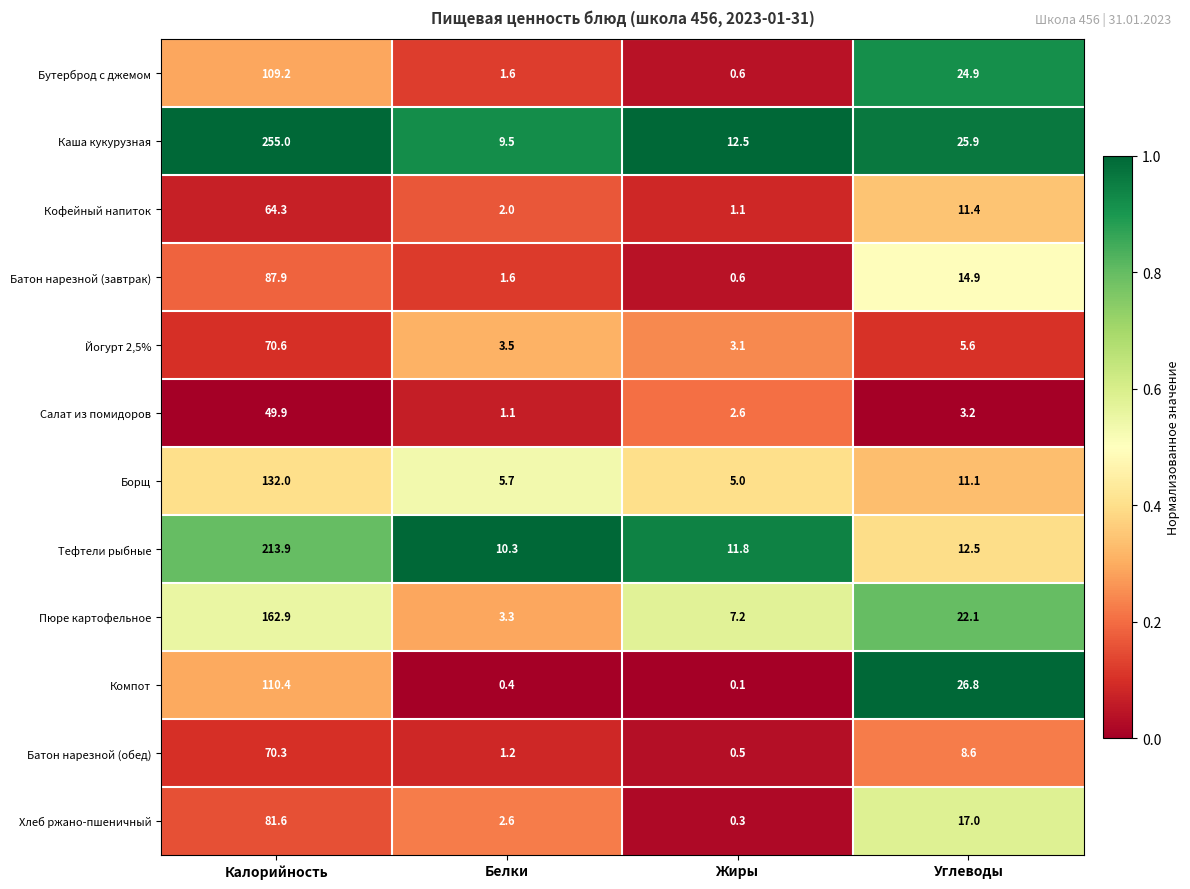

At Калорийность, list the series in order from smallest to largest.

Салат из помидоров, Кофейный напиток, Батон нарезной (обед), Йогурт 2,5%, Хлеб ржано-пшеничный, Батон нарезной (завтрак), Бутерброд с джемом, Компот, Борщ, Пюре картофельное, Тефтели рыбные, Каша кукурузная